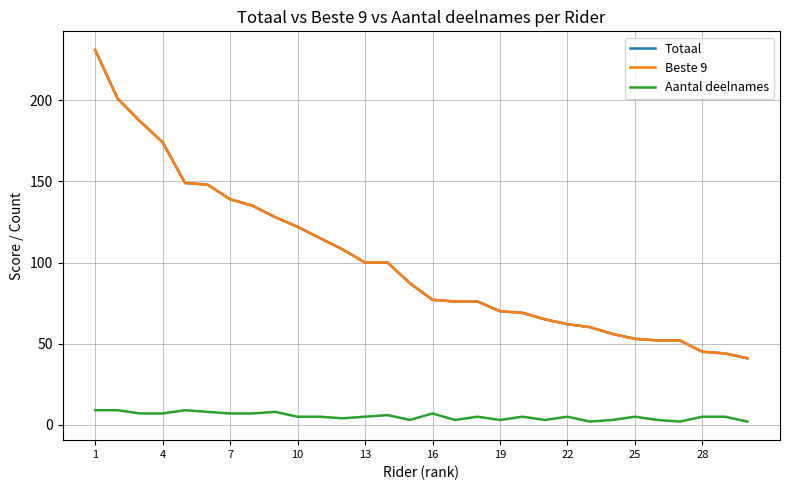

Is this an area chart (filled region under the line)?

No